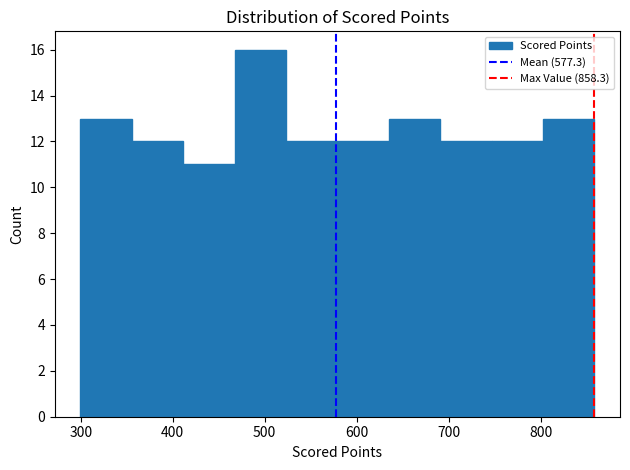

Which range on the x-axis has the tallest bar?

470 to 520